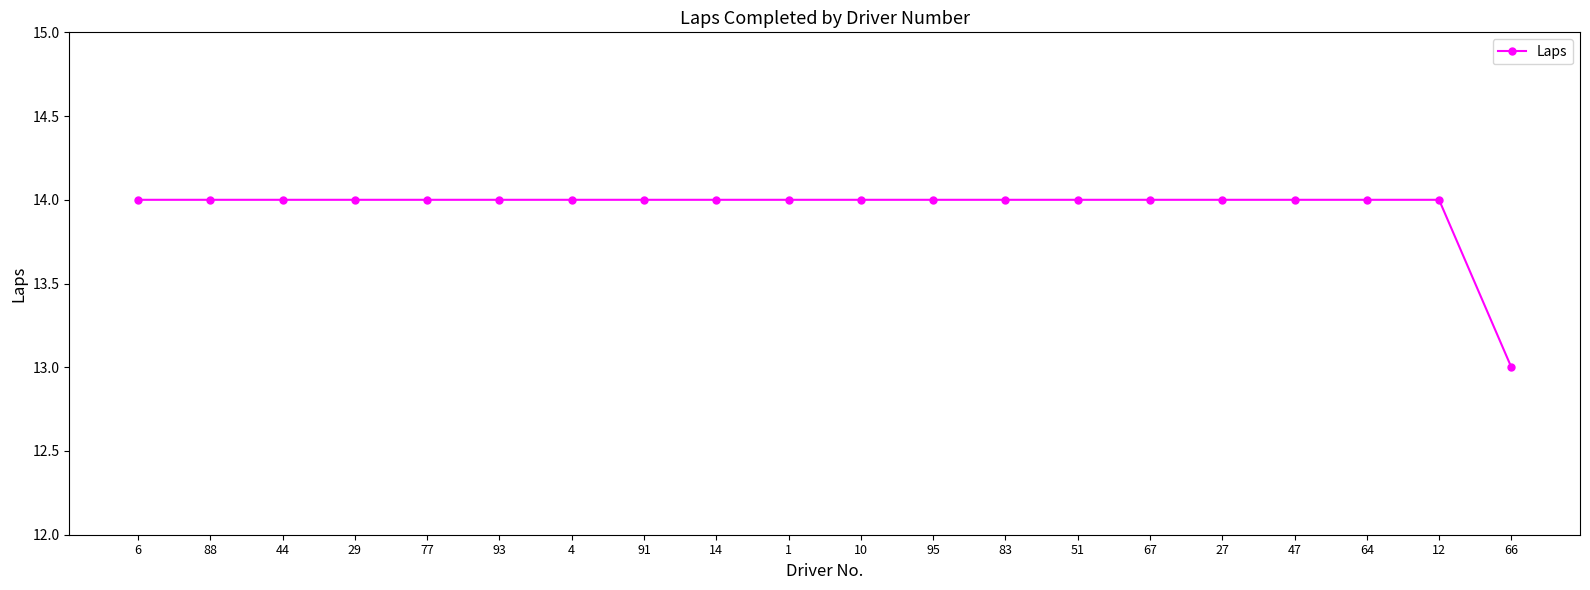

Read the value at 77.

14